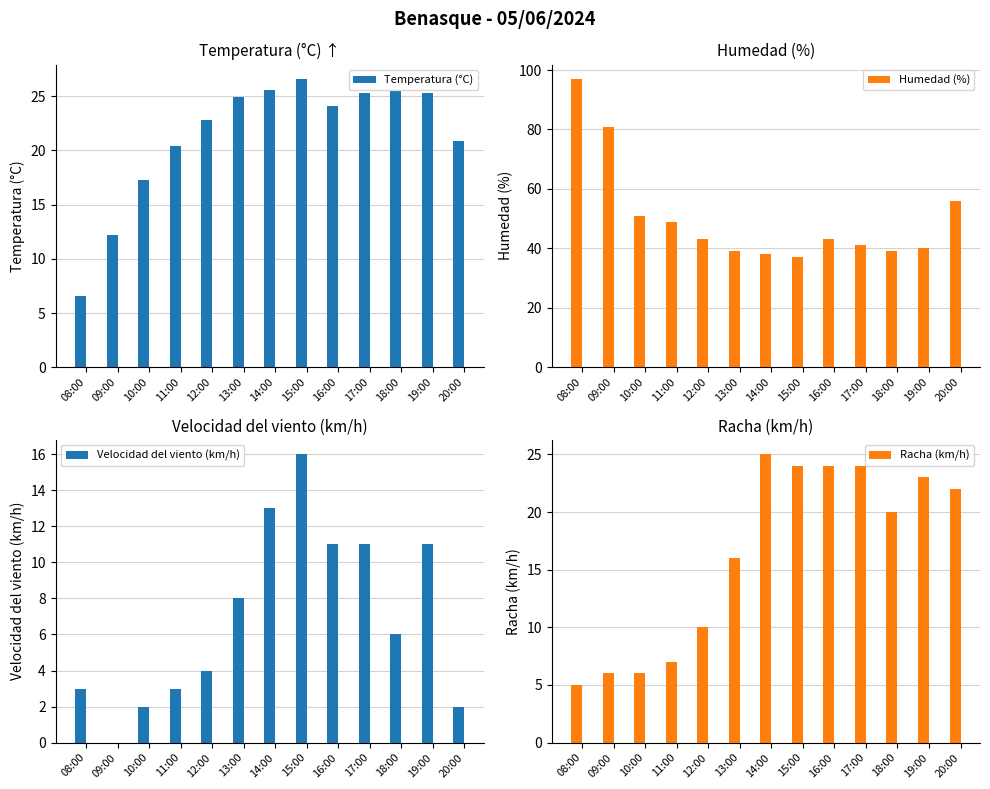

Does the chart contain any negative values?

No